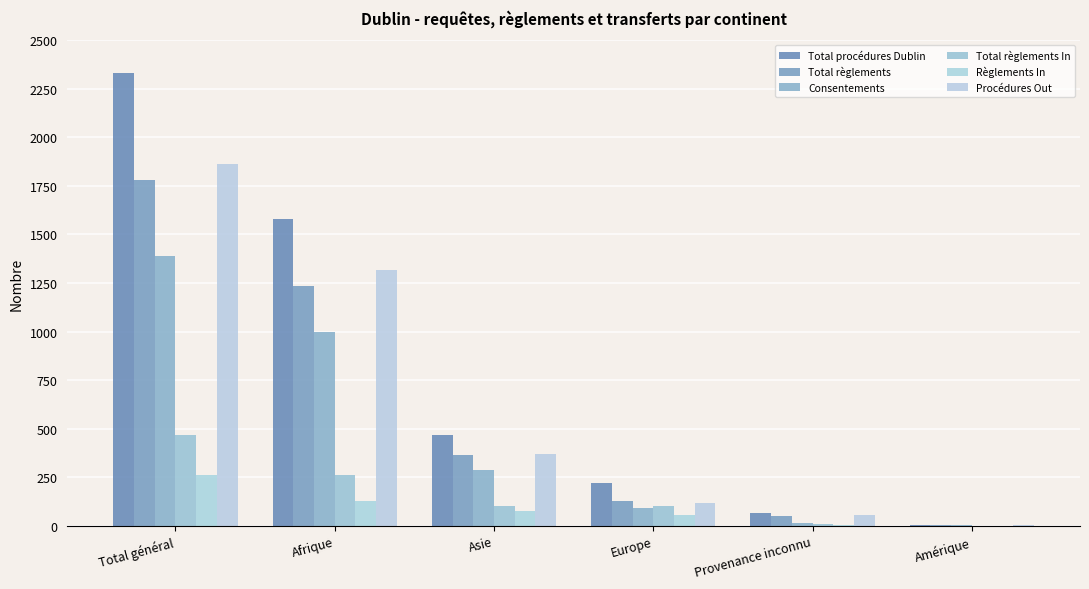

The Total règlements In series shows 237 at Amérique. True or false?

False